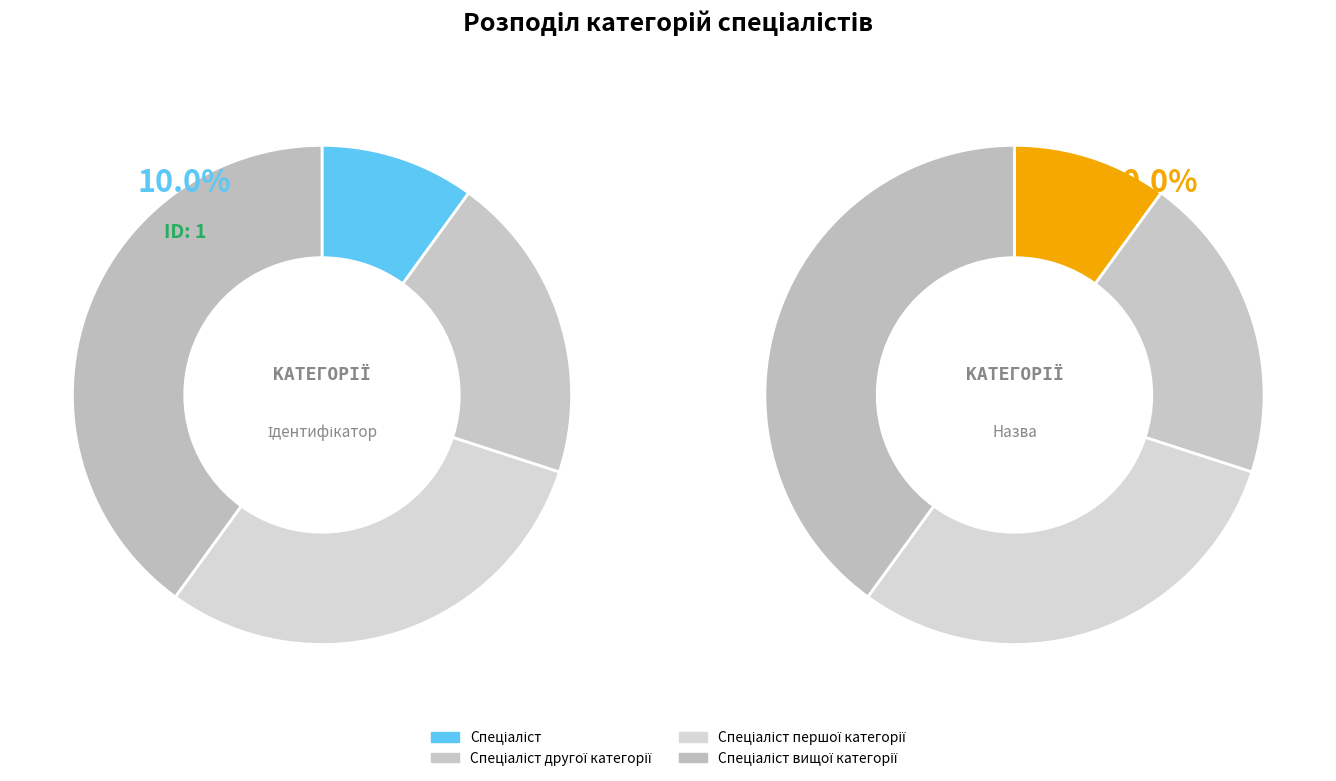

Rank the categories by value from highest to lowest.

Спеціаліст вищої категорії, Спеціаліст першої категорії, Спеціаліст другої категорії, Спеціаліст